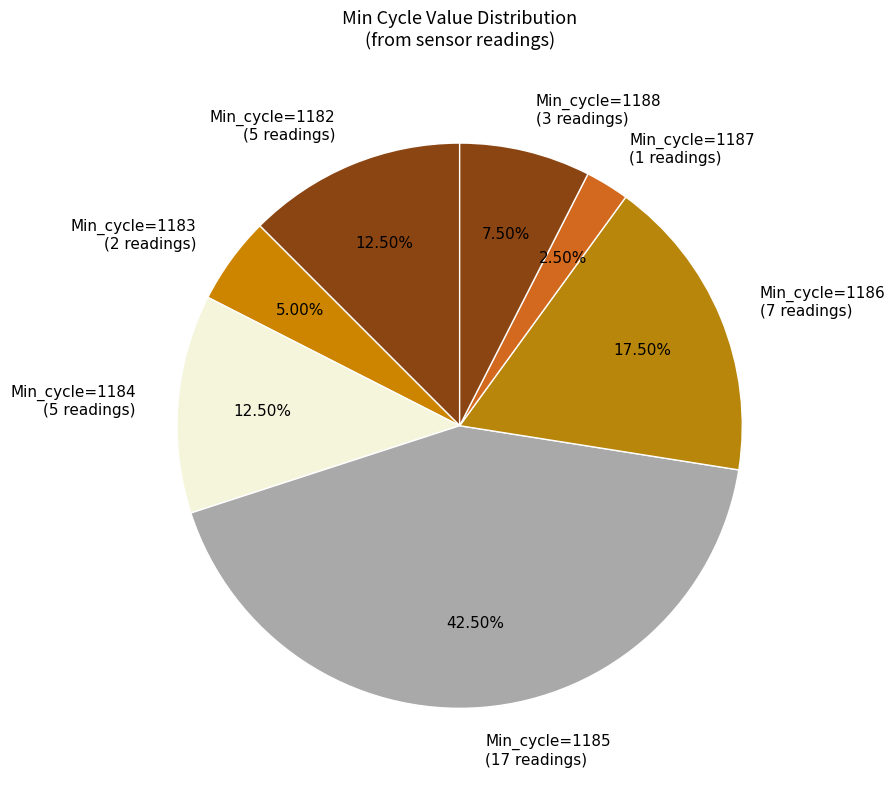

Combined, do Min_cycle=1182 (5 readings) and Min_cycle=1184 (5 readings) account for over 50%?

No